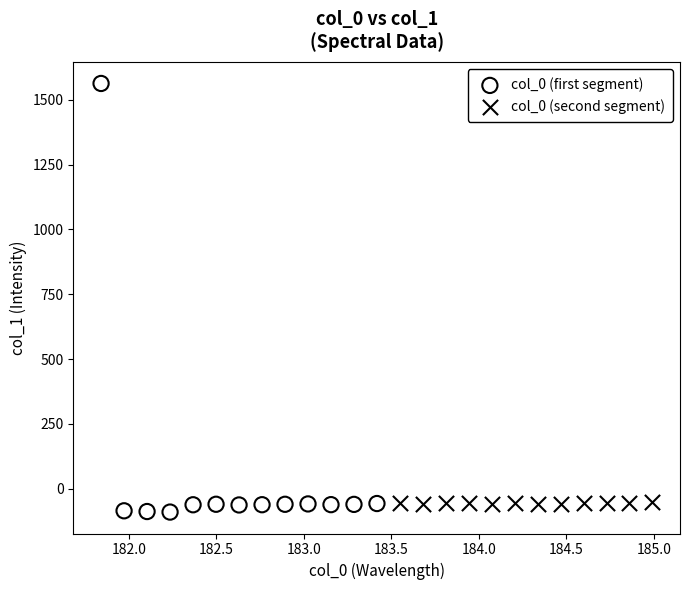

Which series reaches the maximum Y coordinate?

col_0 (first segment)